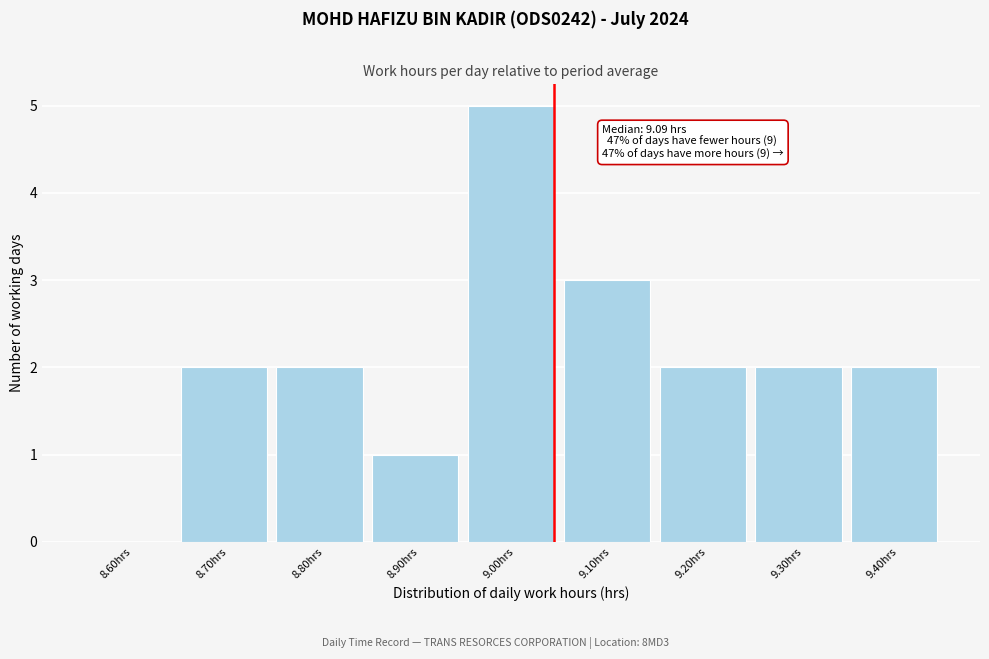

Reading left to right, transcribe all the data shown in this chart.

8.60hrs=0	8.70hrs=2	8.80hrs=2	8.90hrs=1	9.00hrs=5	9.10hrs=3	9.20hrs=2	9.30hrs=2	9.40hrs=2